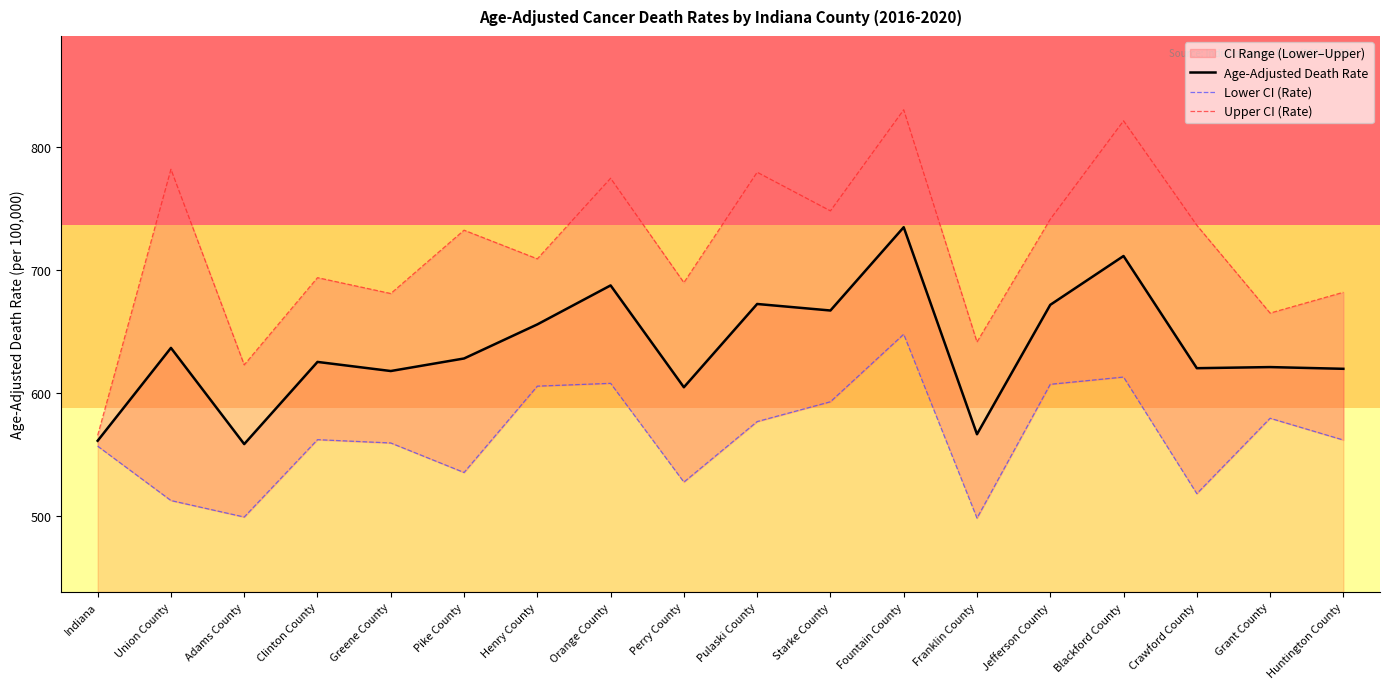

The value of Age-Adjusted Death Rate at Crawford County is 971.8. True or false?

False